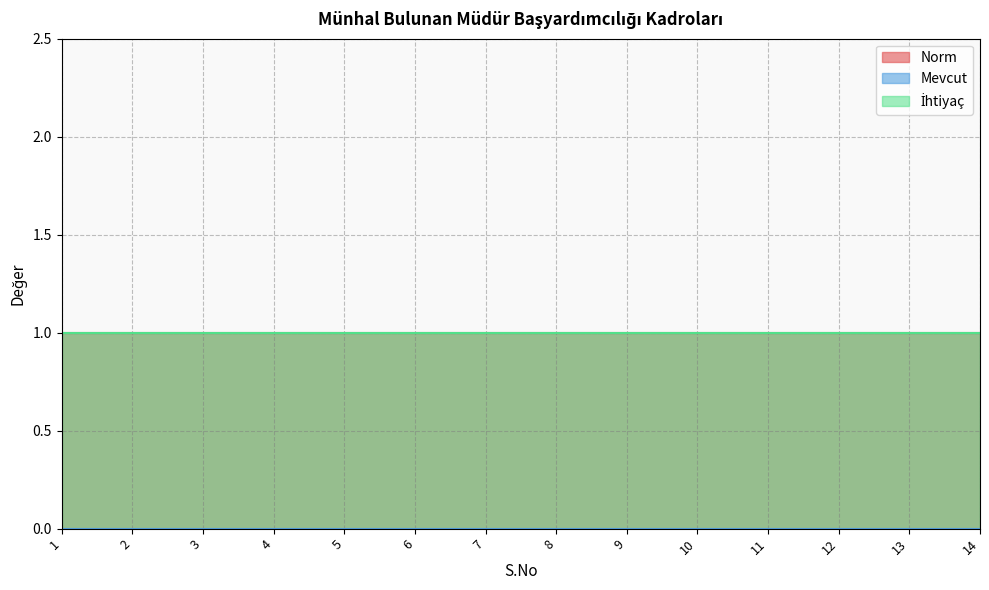

Which series changed the most between 4 and 7?

Norm